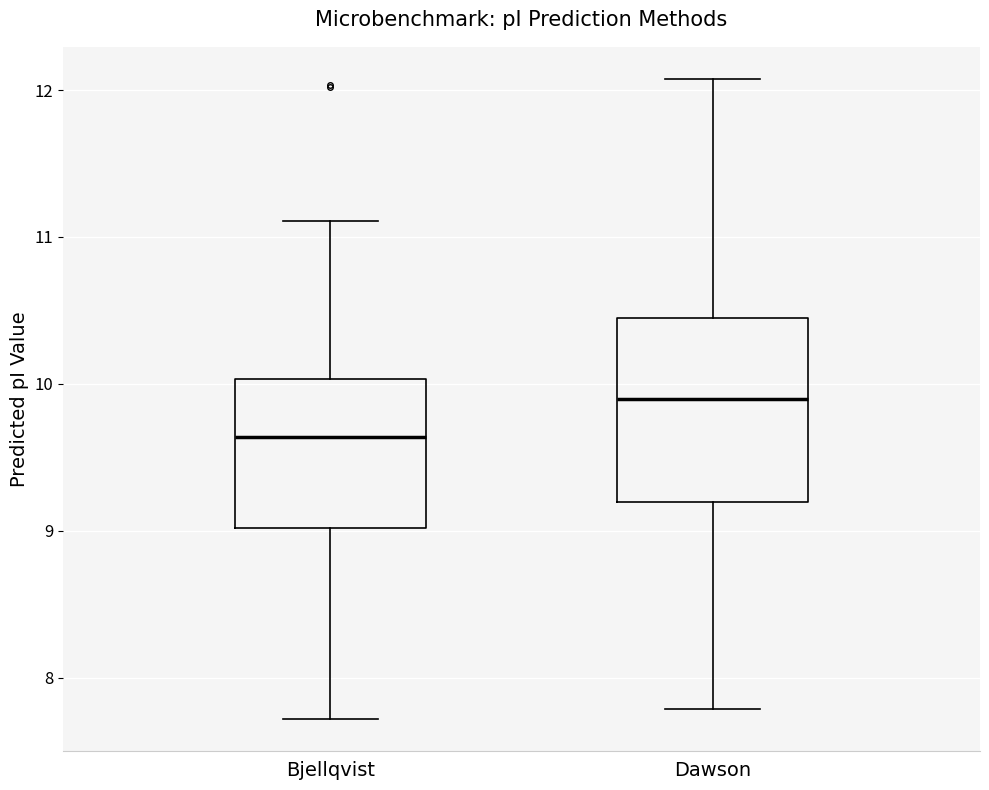

Reading left to right, read every box against the y-axis: the position of its median line, the range the box covers, and the ends of its whiskers. The values are not printed on the chart, so give them approximately, as read against the axis.

Bjellqvist: median 9.6, box 9.0 to 10.0, whiskers 7.7 to 11.1
Dawson: median 9.9, box 9.2 to 10.4, whiskers 7.8 to 12.1